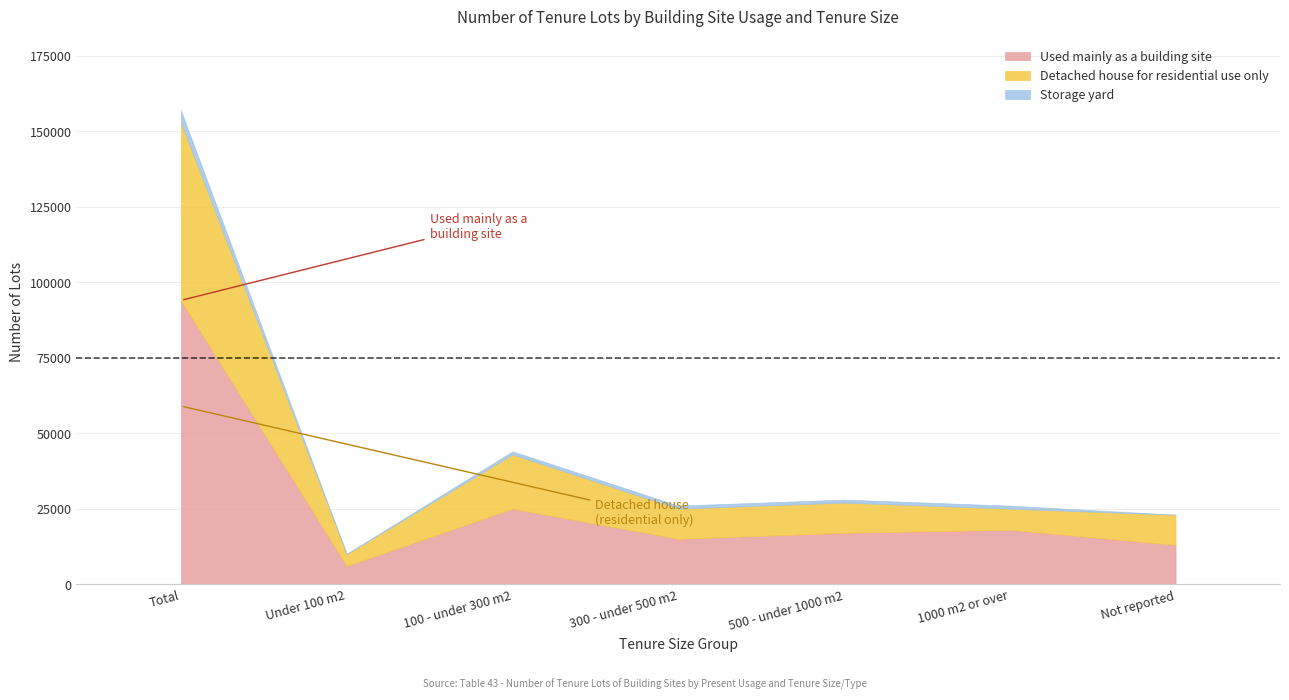

True or false: Storage yard has a value of 1516 at 500 - under 1000 m2.

False